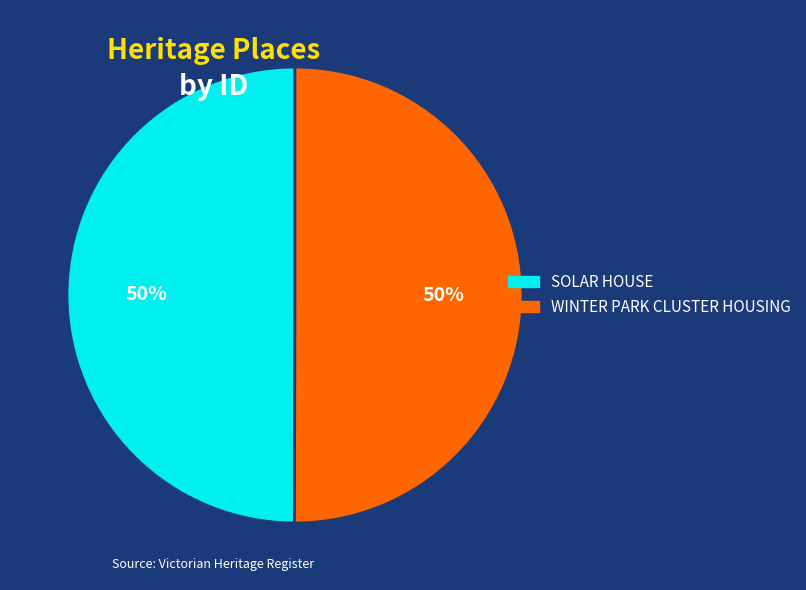

Do WINTER PARK CLUSTER HOUSING and SOLAR HOUSE together represent more than half of the pie?

Yes